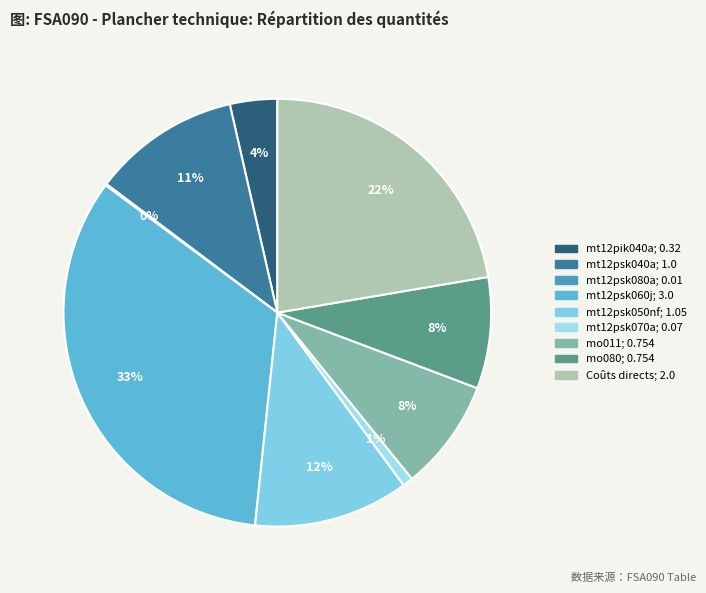

What is the smallest slice in the pie chart?

mt12psk080a